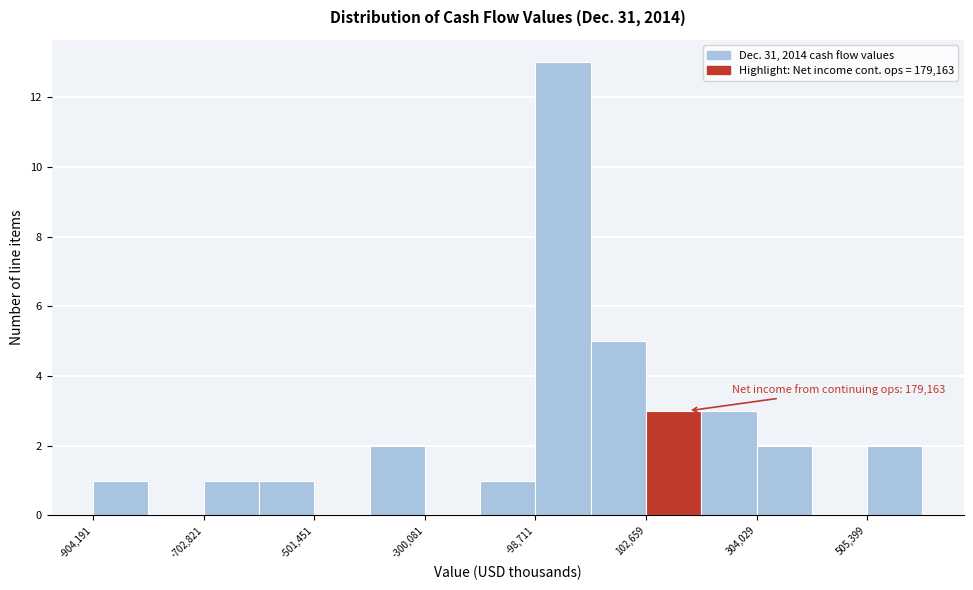

Read against the x-axis, roughly where is the centre of the tallest bar?

-50000